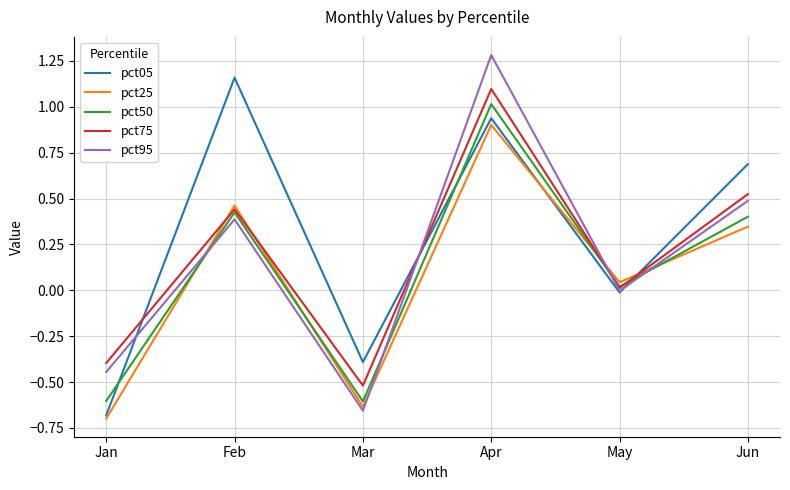

What are all the series names shown in the legend?

pct05, pct25, pct50, pct75, pct95